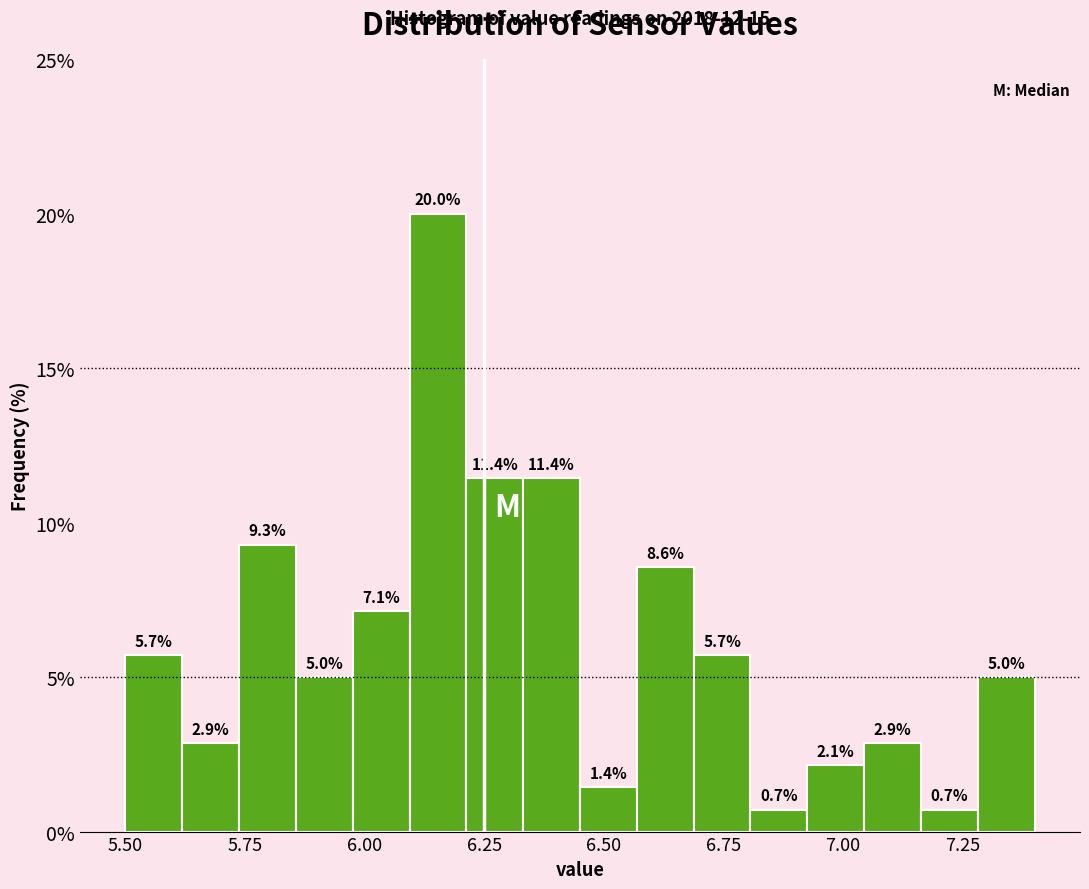

Read against the x-axis, roughly where is the centre of the tallest bar?

6.15